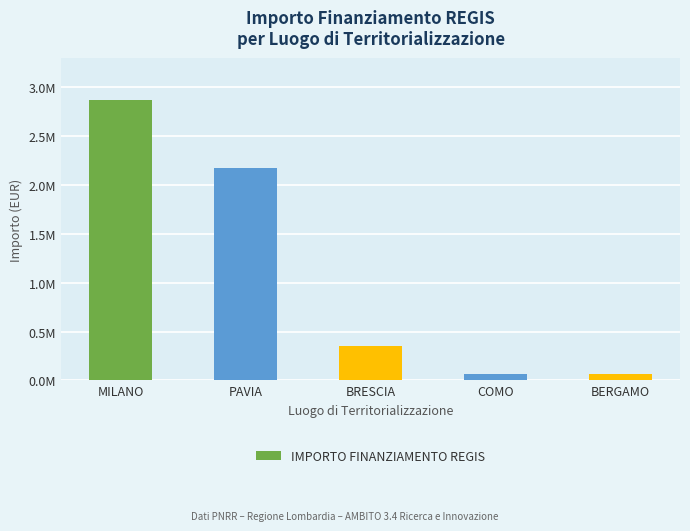

At which category does the chart reach its peak across all series?

MILANO